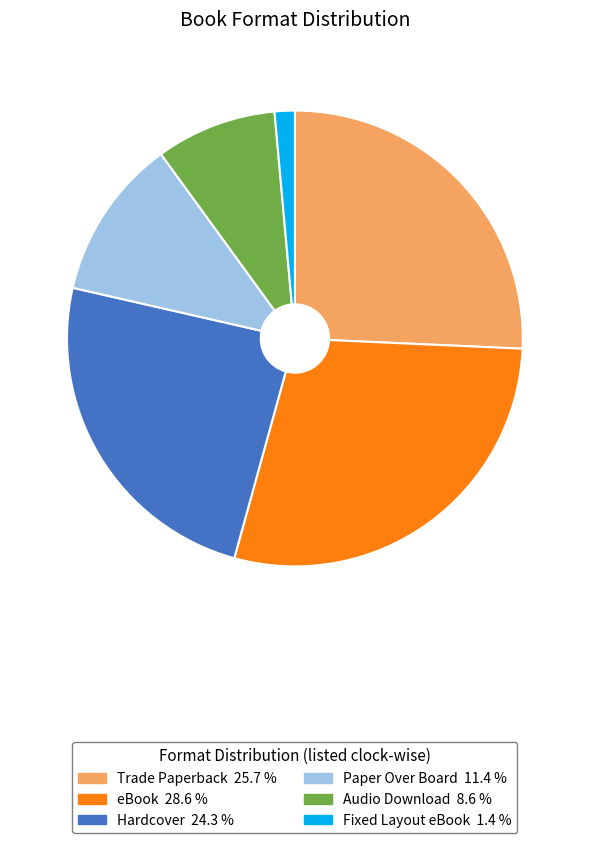

What is the ratio of the value at Hardcover to the value at Audio Download?

2.8